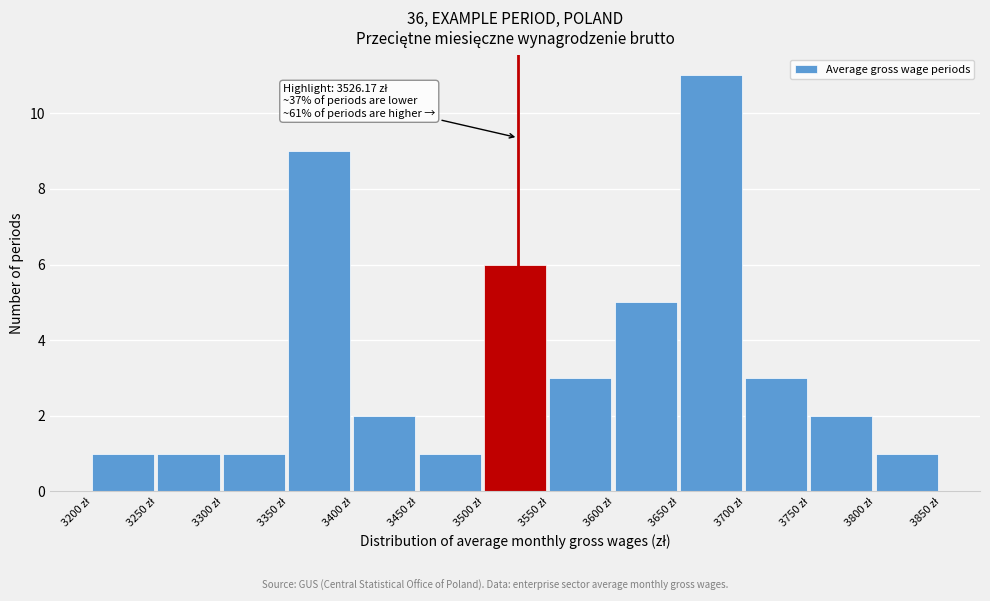

Over which range of the x-axis is the bar tallest?

3650 to 3700